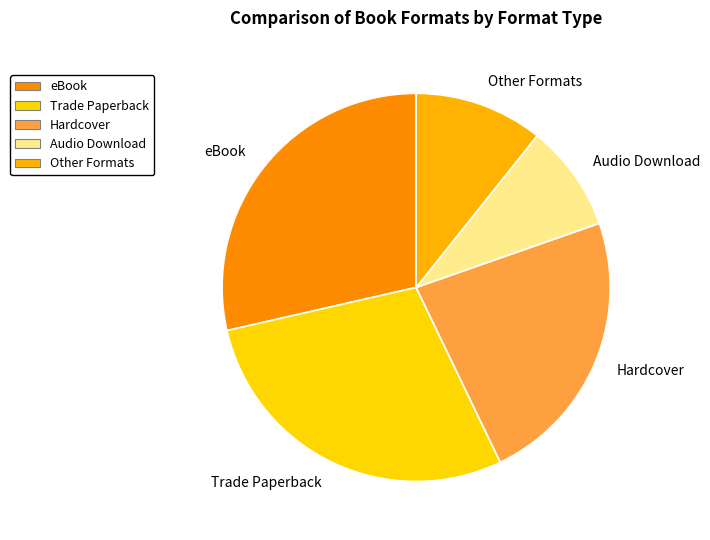

Is it true that Hardcover is 10% of the pie?

False